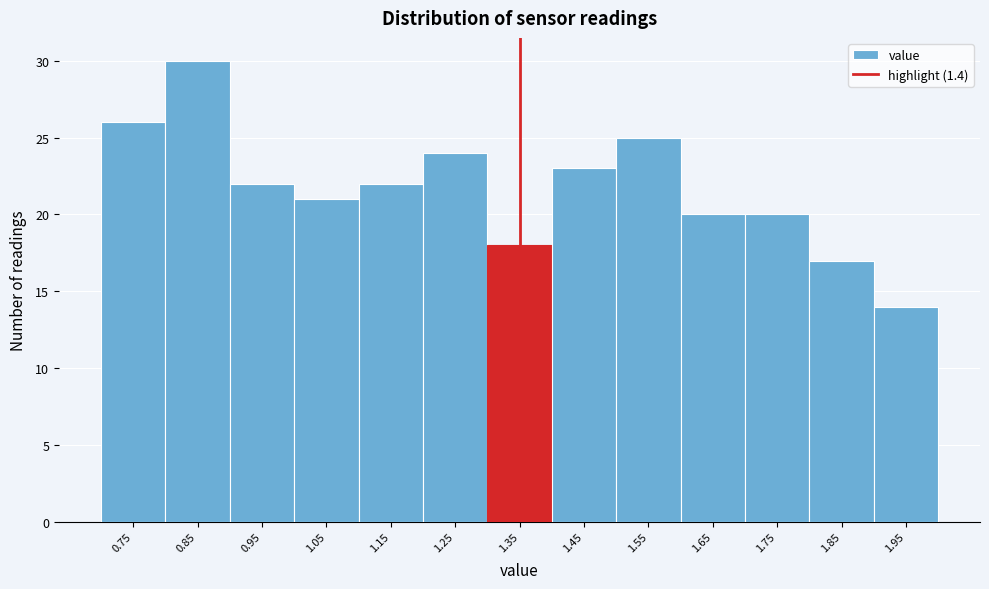

Reading left to right, transcribe all the data shown in this chart.

0.75=26	0.85=30	0.95=22	1.05=21	1.15=22	1.25=24	1.35=18	1.45=23	1.55=25	1.65=20	1.75=20	1.85=17	1.95=14